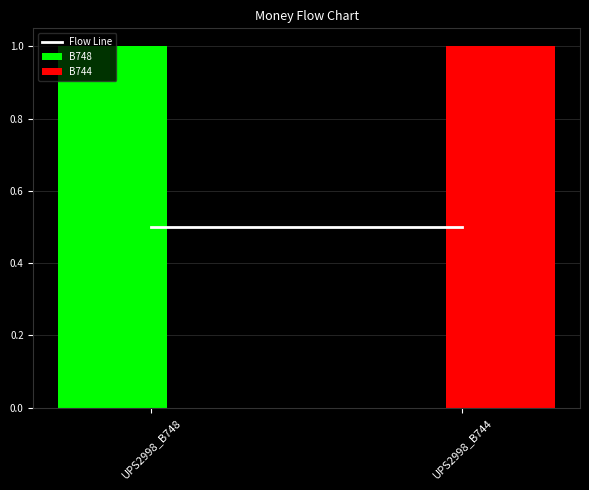

Is it true that B744 equals 1 at UPS2998_B744?

True